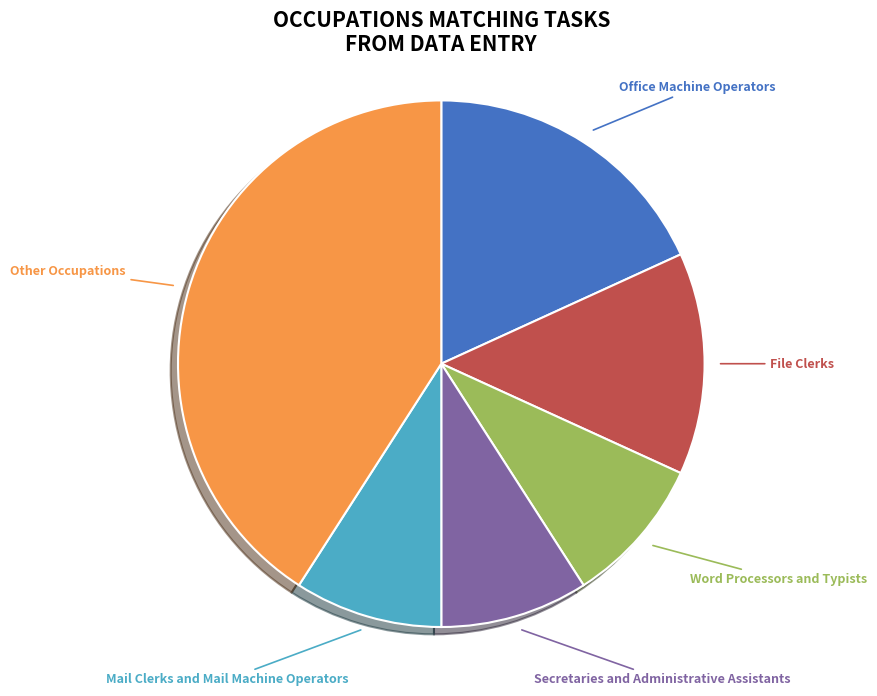

Between Office Machine Operators and Secretaries and Administrative Assistants, which is larger?

Office Machine Operators